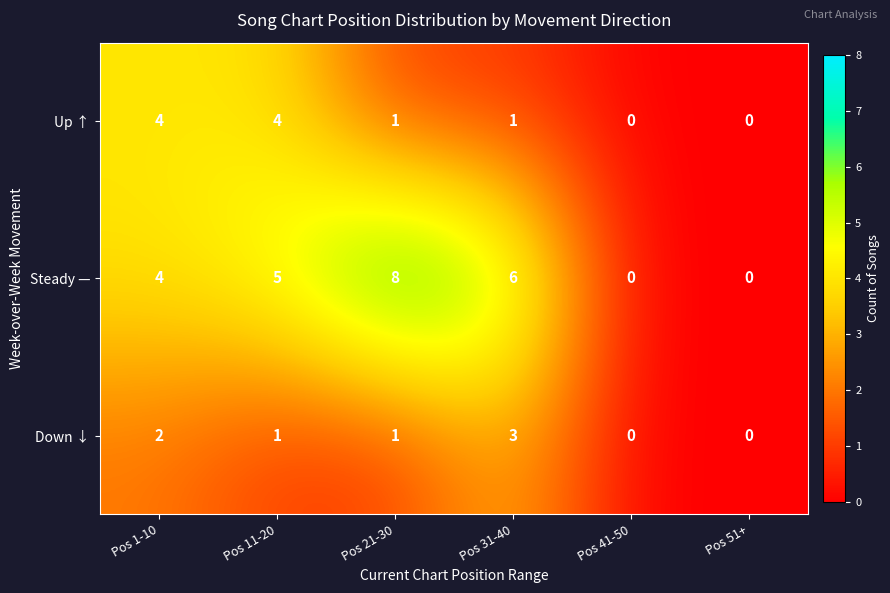

What is the sum of the Steady — values at Pos 11-20 and Pos 51+?

5